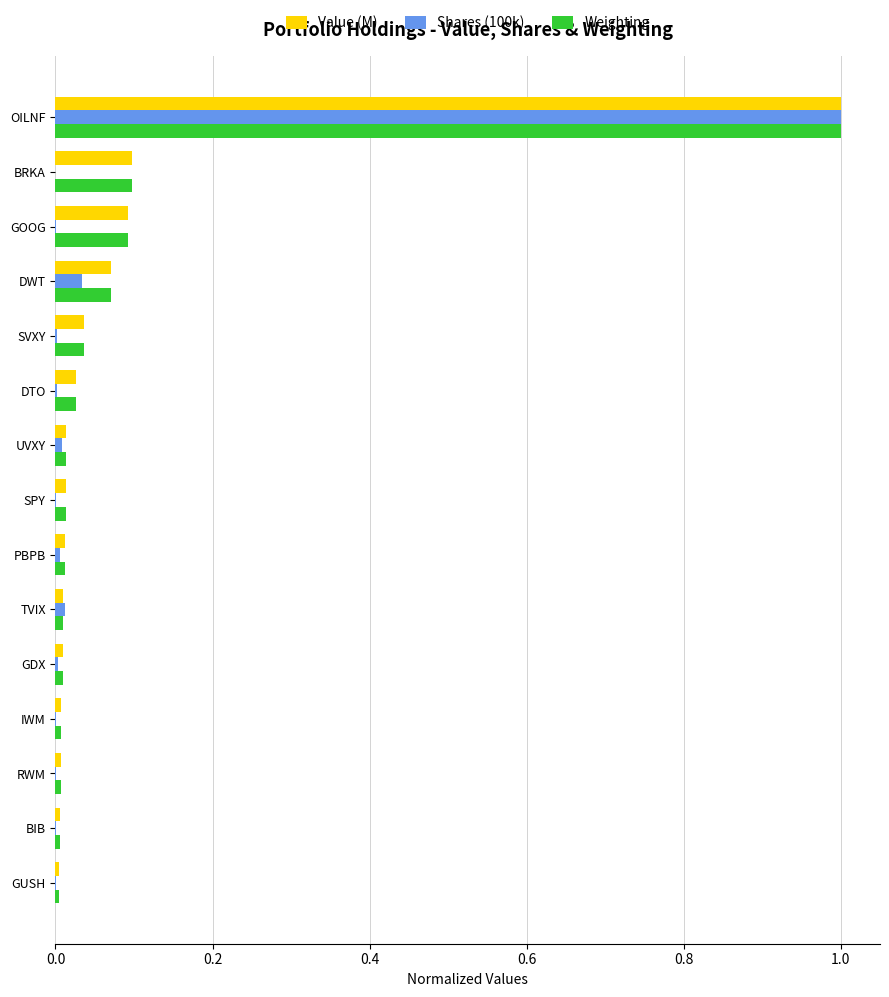

What is the sum of all Shares (100k) values?

1.1